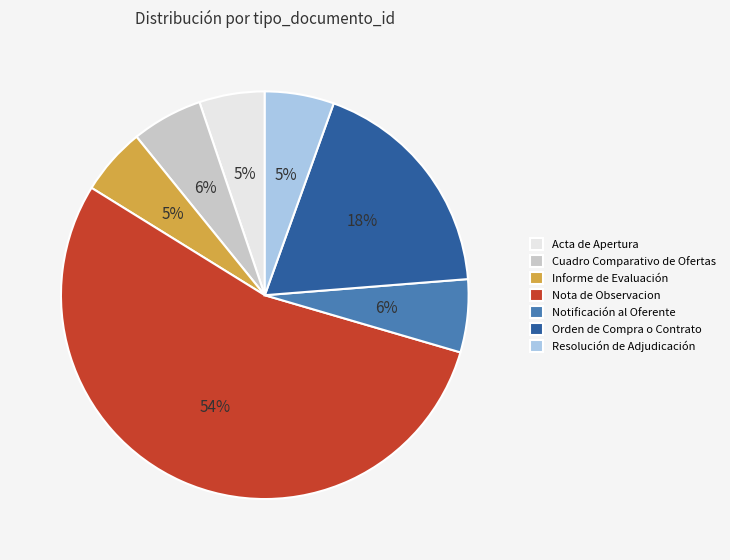

Combined, do Orden de Compra o Contrato and Informe de Evaluación account for over 50%?

No